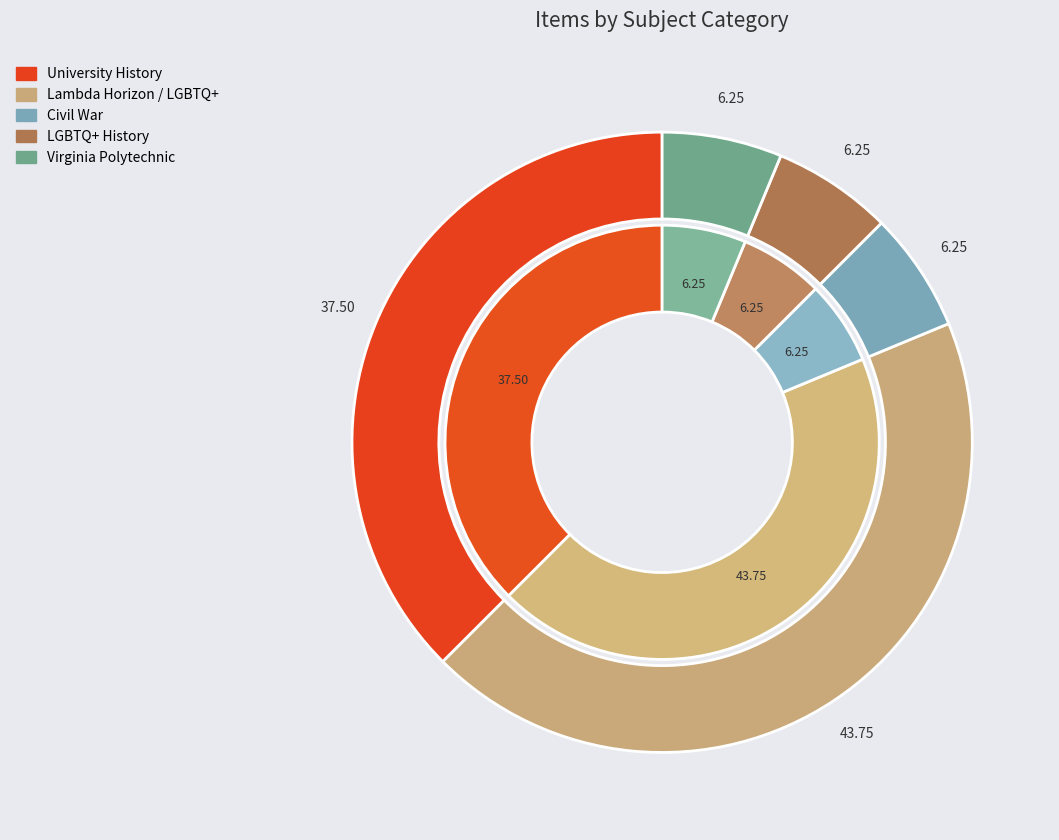

Which category has the smallest portion of the pie?

Civil War